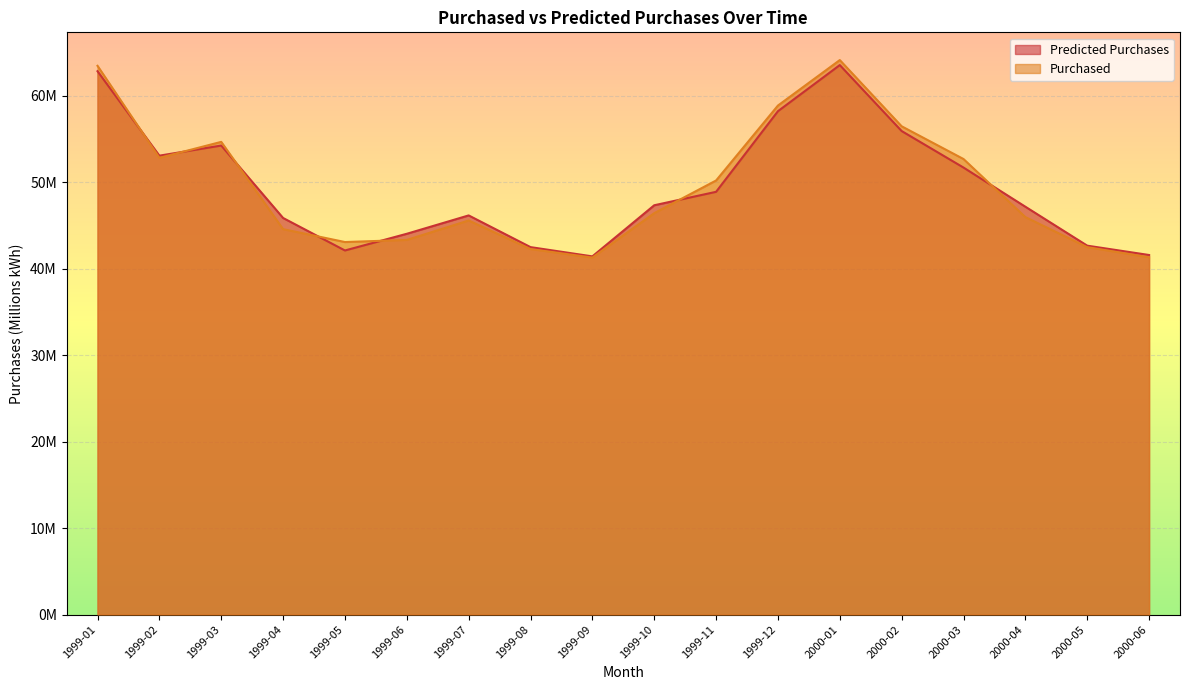

Rank the series by their average value, from highest to lowest.

Purchased, Predicted Purchases